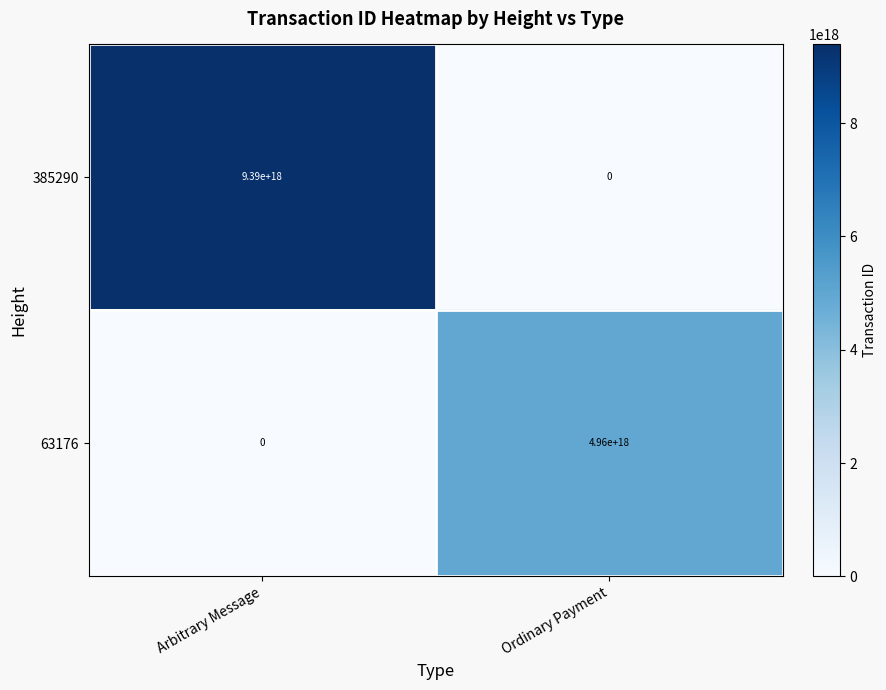

At which category is the sum across all series the highest?

Arbitrary Message